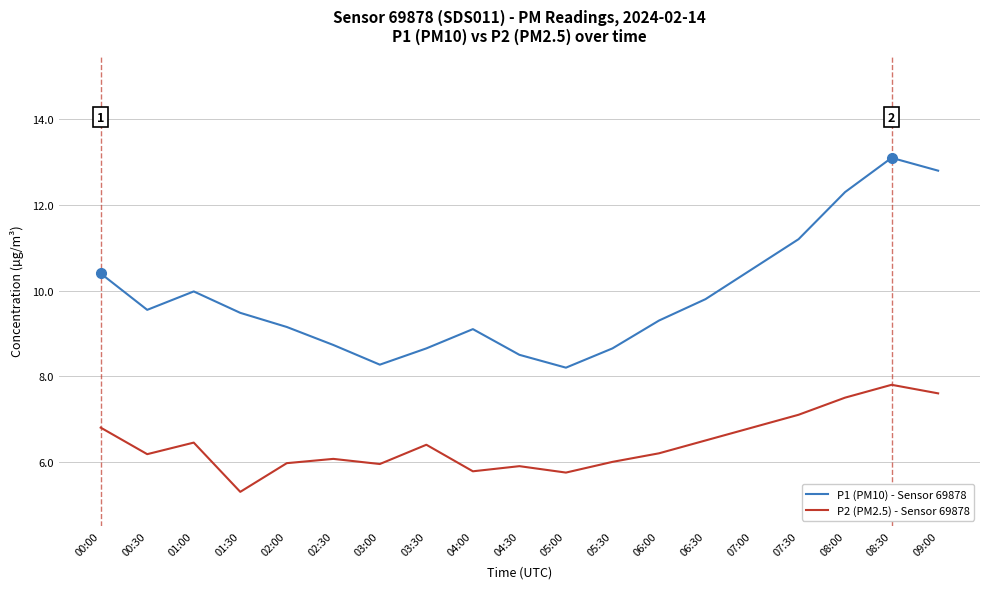

At which category is the sum across all series the highest?

08:30